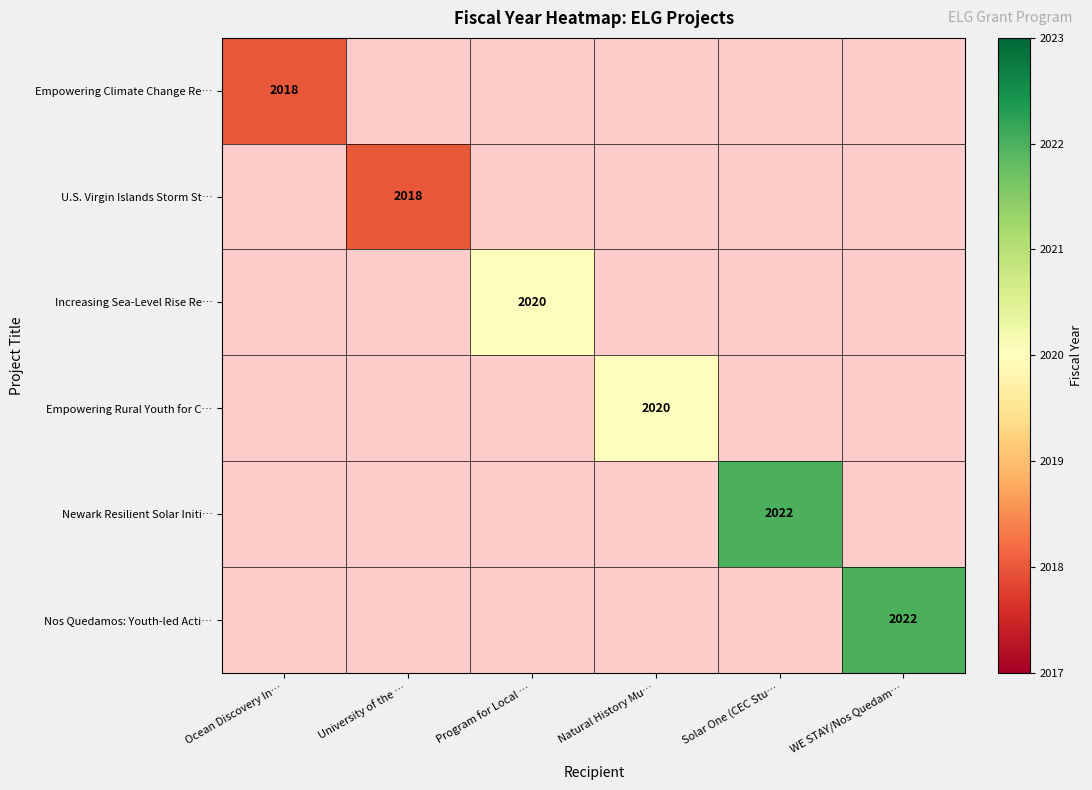

Is it true that Newark Resilient Solar Initi… equals 462 at Solar One (CEC Stu…?

False